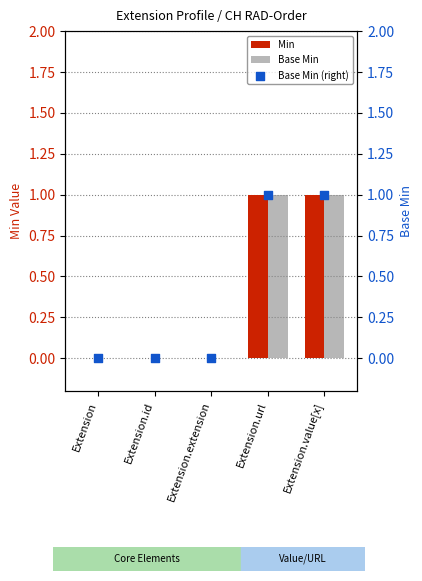

Which series reaches the minimum Y coordinate?

Min